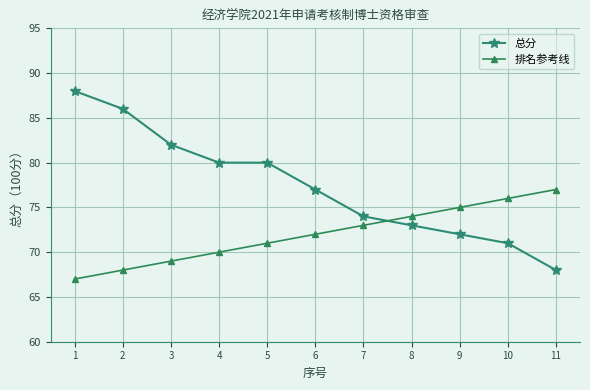

Reading left to right, what are all the values shown in this chart?

总分: 88	86	82	80	80	77	74	73	72	71	68
排名参考线: 67	68	69	70	71	72	73	74	75	76	77